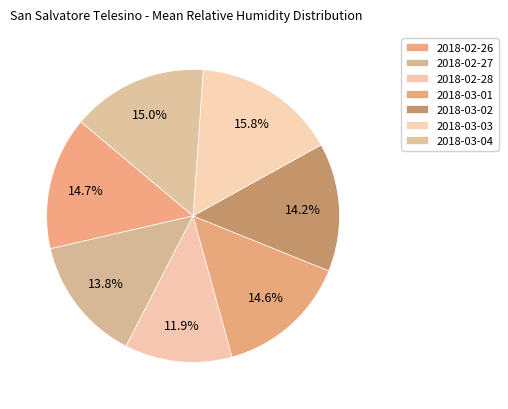

How much of the chart is everything except 2018-03-03?

84.2%